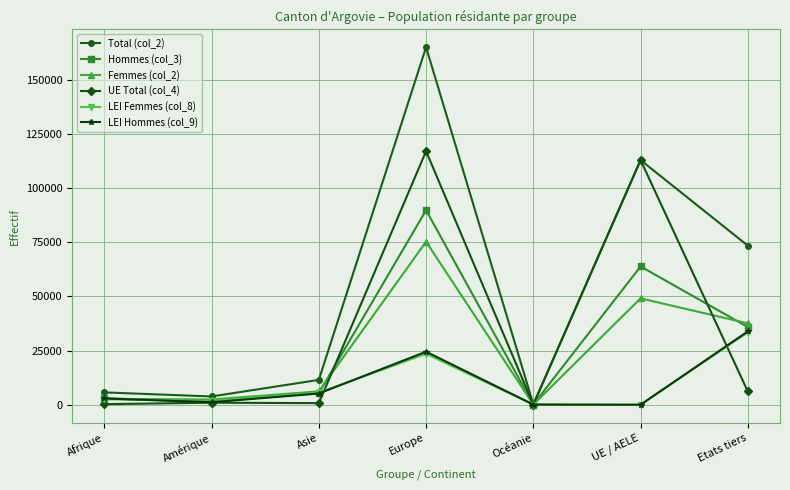

What is the label of the 2nd point from the right?

UE / AELE